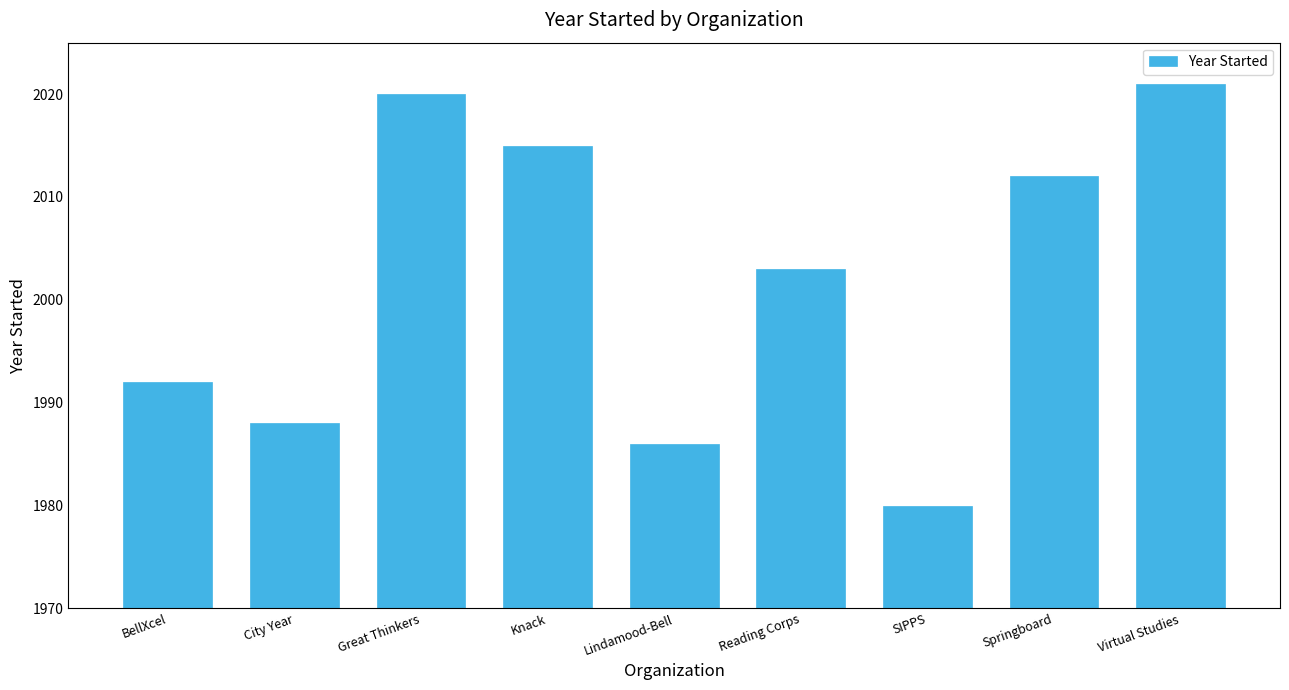

Are the bars grouped side by side (vs. stacked)?

No